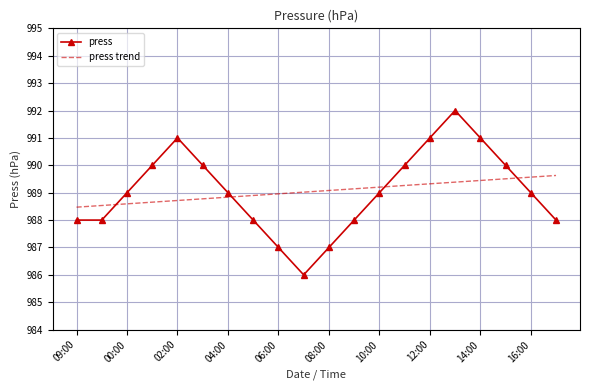

What is the sum of all press values?

19781.0